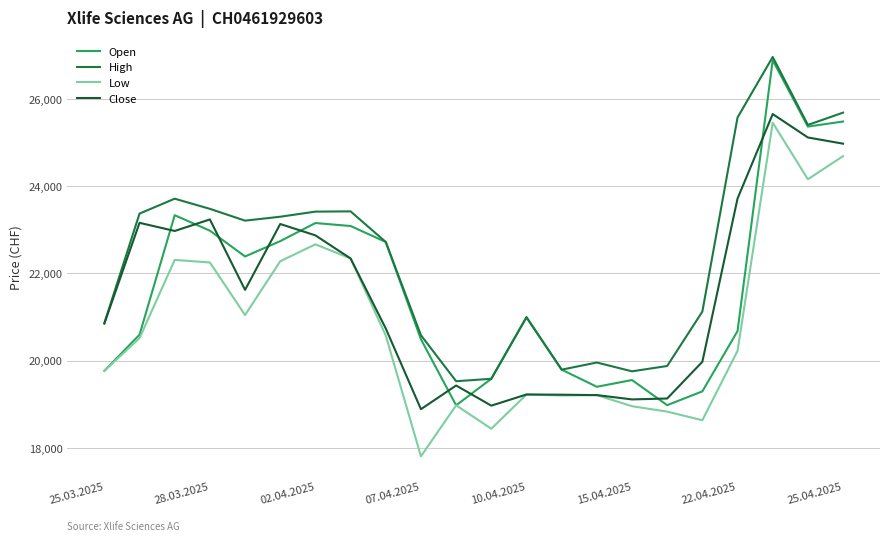

How many lines are shown in the chart?

4